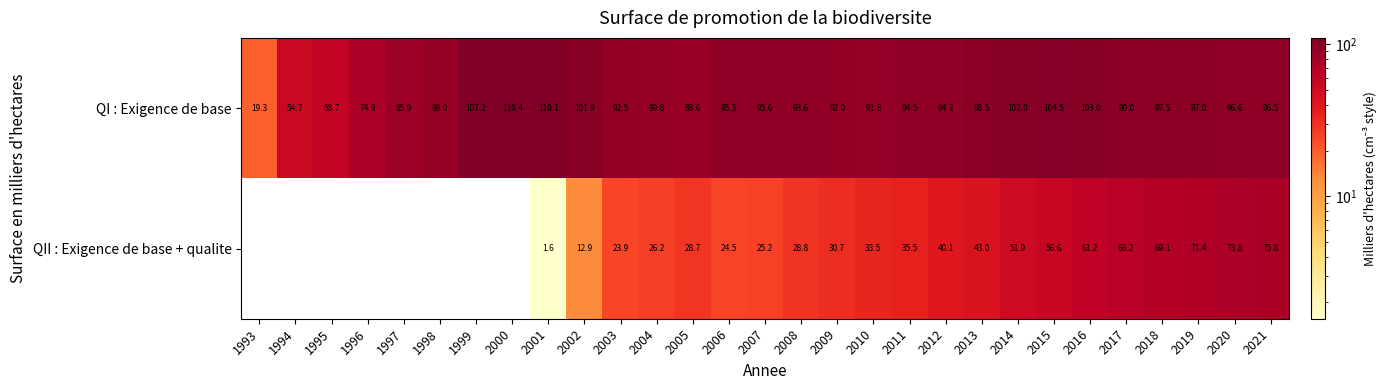

What is the total value across all series at 2009?

122.7